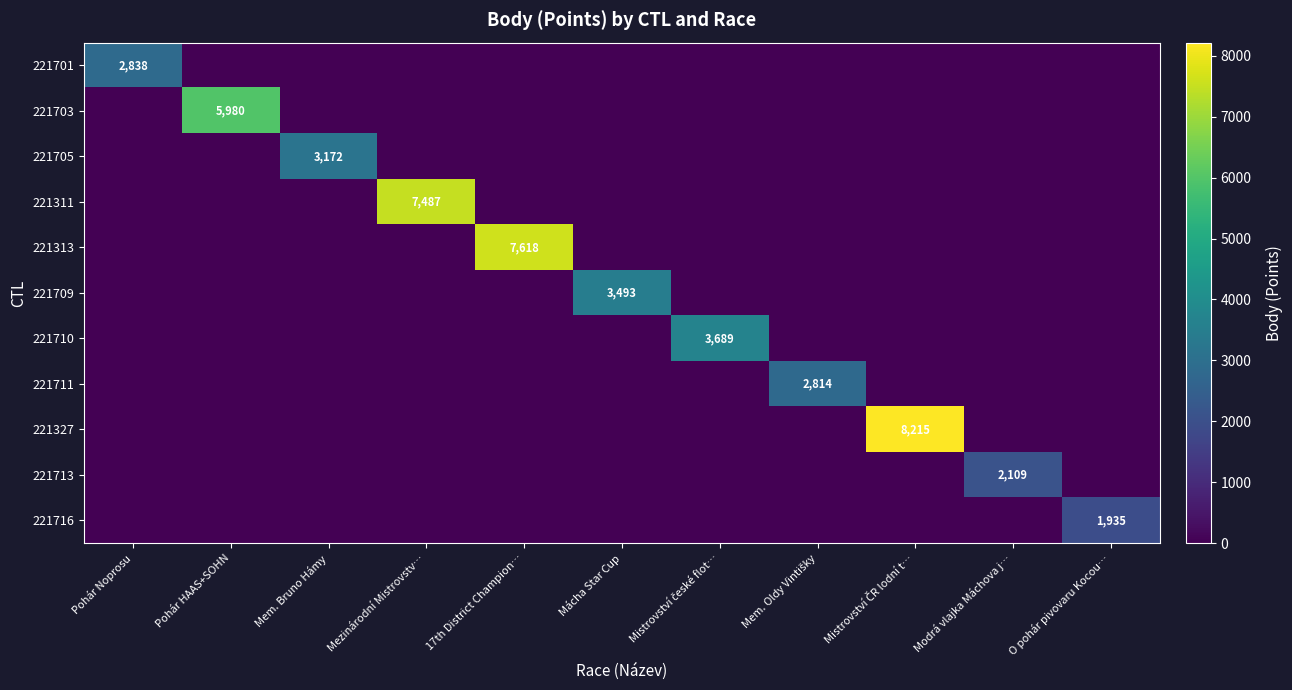

What is the spread (max minus min) of values at 17th District Champion…?

7618